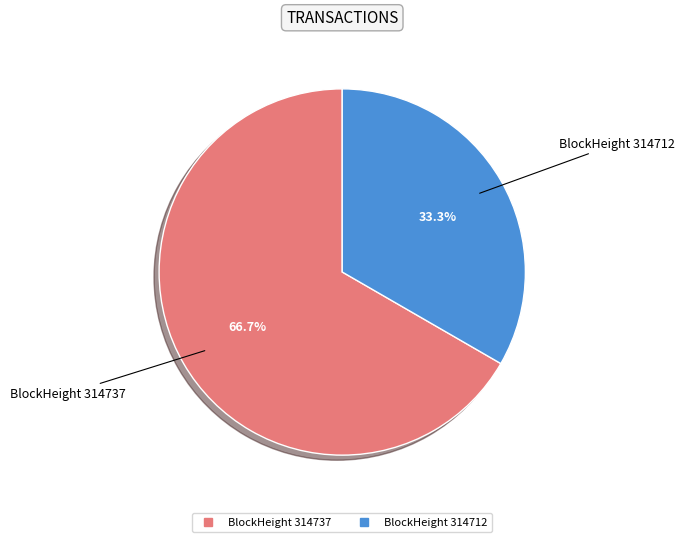

How many slices are in this pie chart?

2